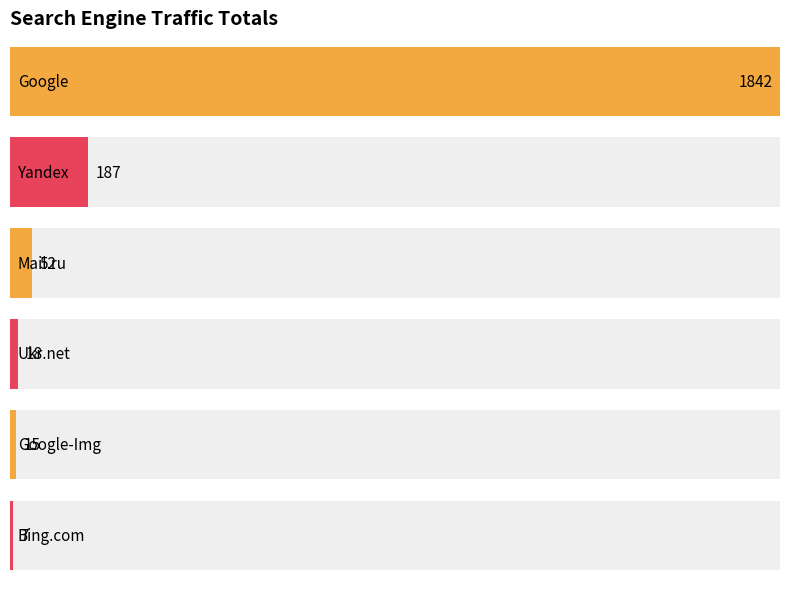

How many bars are there in each group?

6